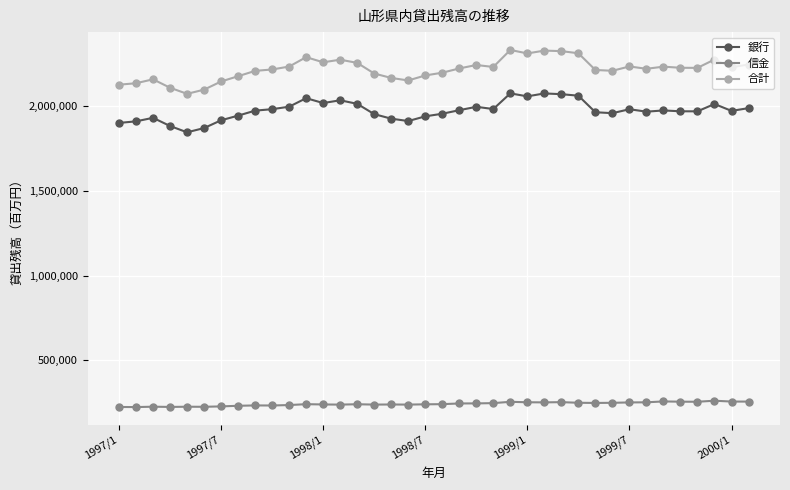

What is the difference between the maximum and minimum values in the 信金 series?

37528